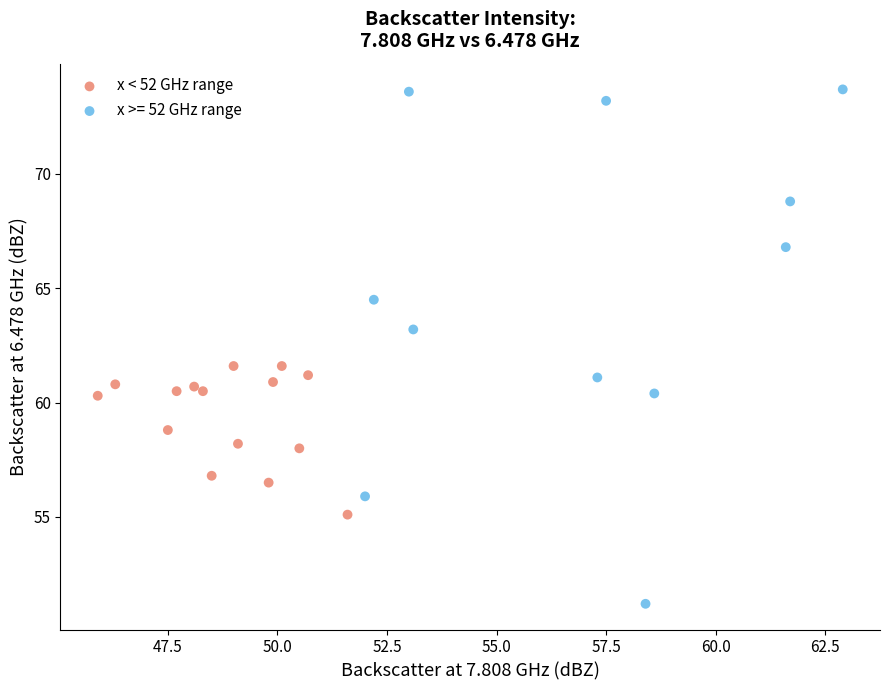

Which series reaches the maximum Y coordinate?

x >= 52 GHz range